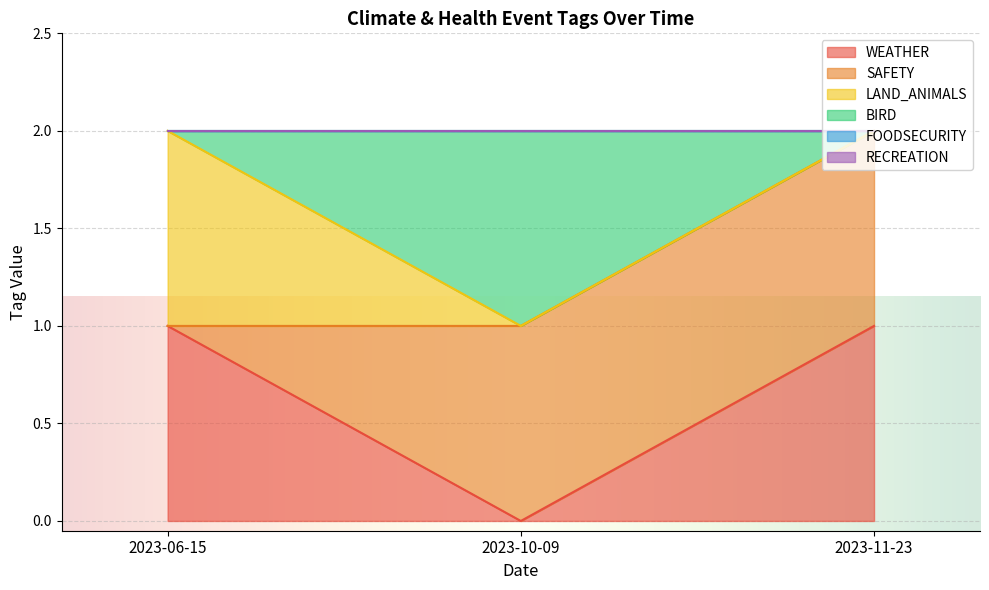

Rank the series by their maximum value, from highest to lowest.

WEATHER, LAND_ANIMALS, SAFETY